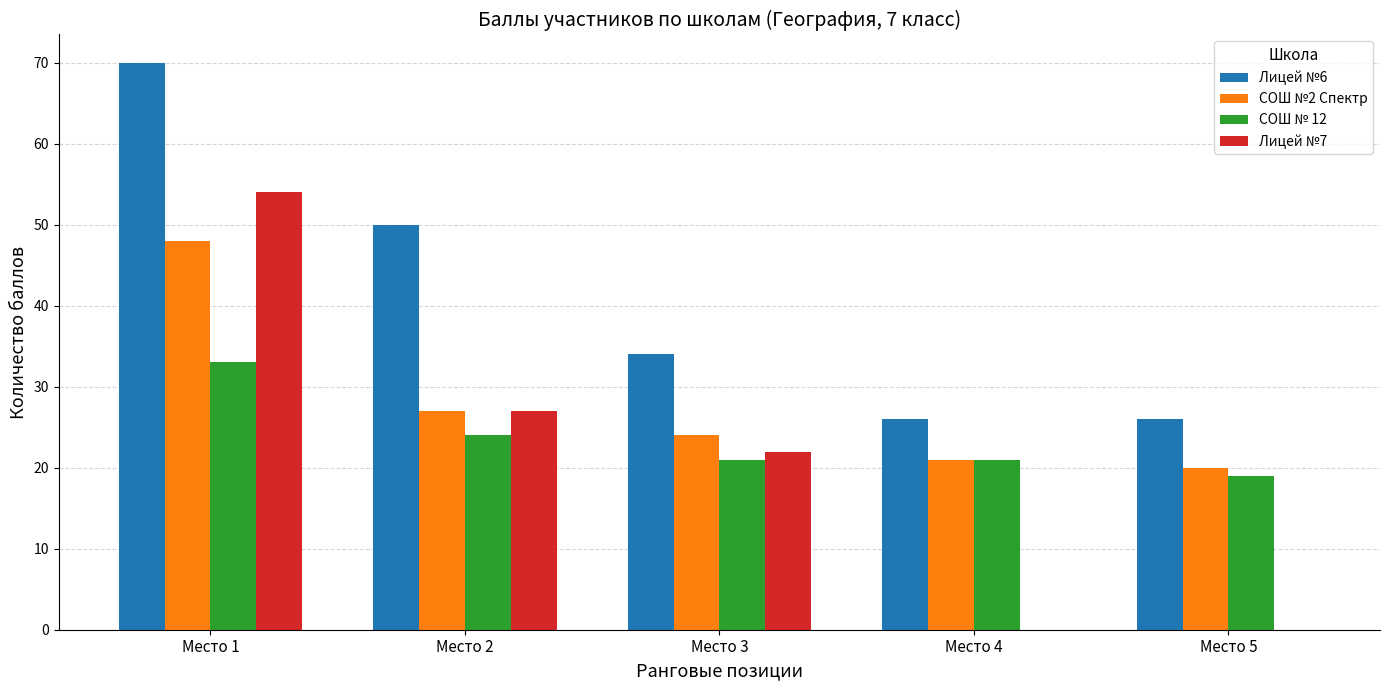

Which category has the highest value in the СОШ № 12 series?

Место 1